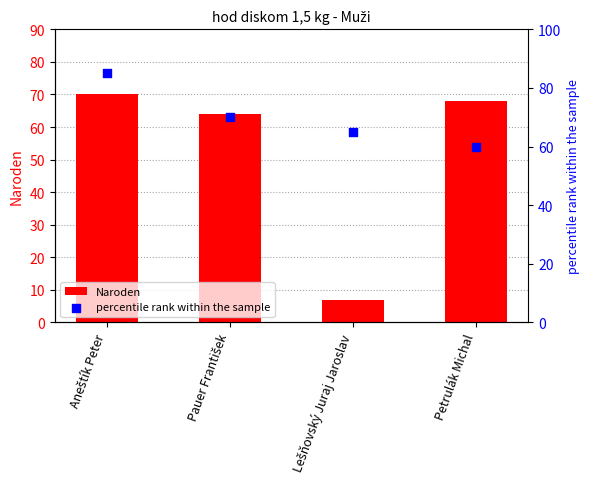

Which series contains the highest Y value?

percentile rank within the sample